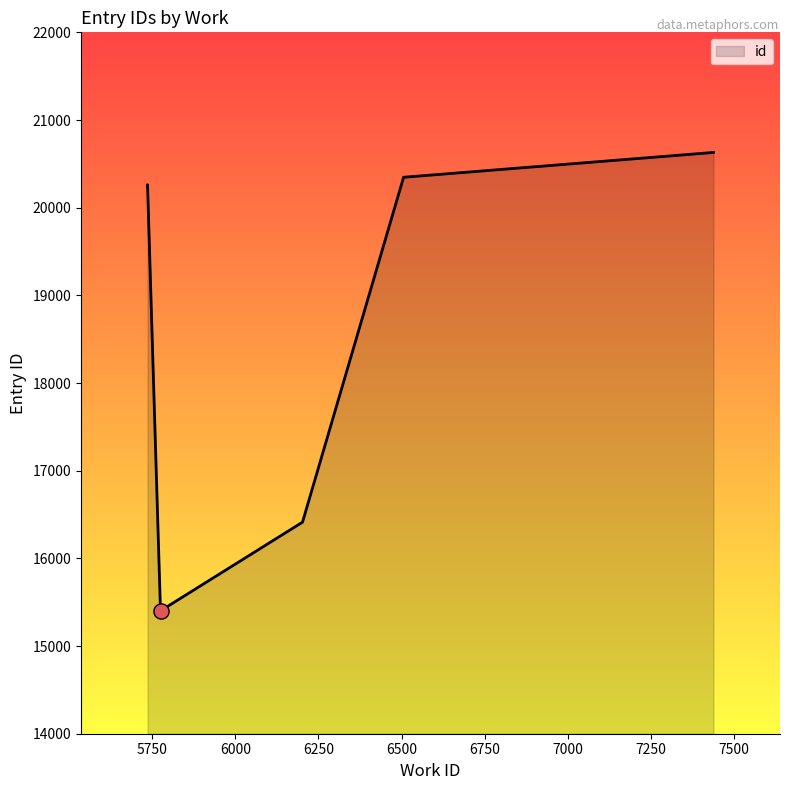

Between 5775 and 6506, which is larger?

6506